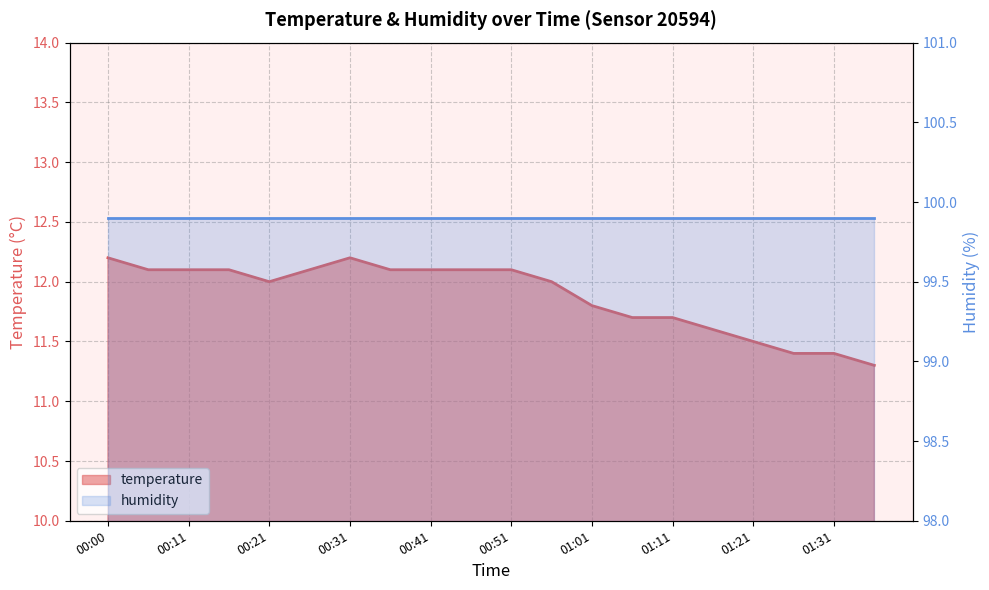

What is the difference between the second highest and second lowest values in the temperature series?

0.8